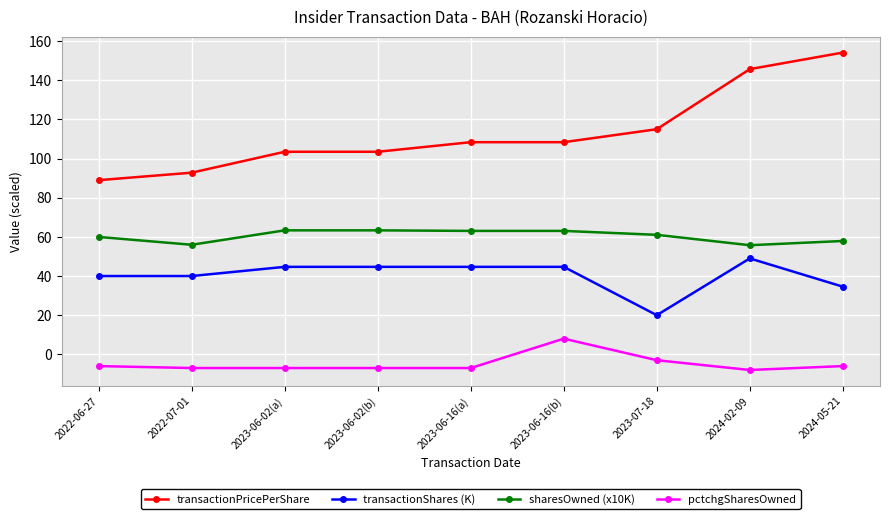

Where does the pctchgSharesOwned series first go above -7?

2022-06-27